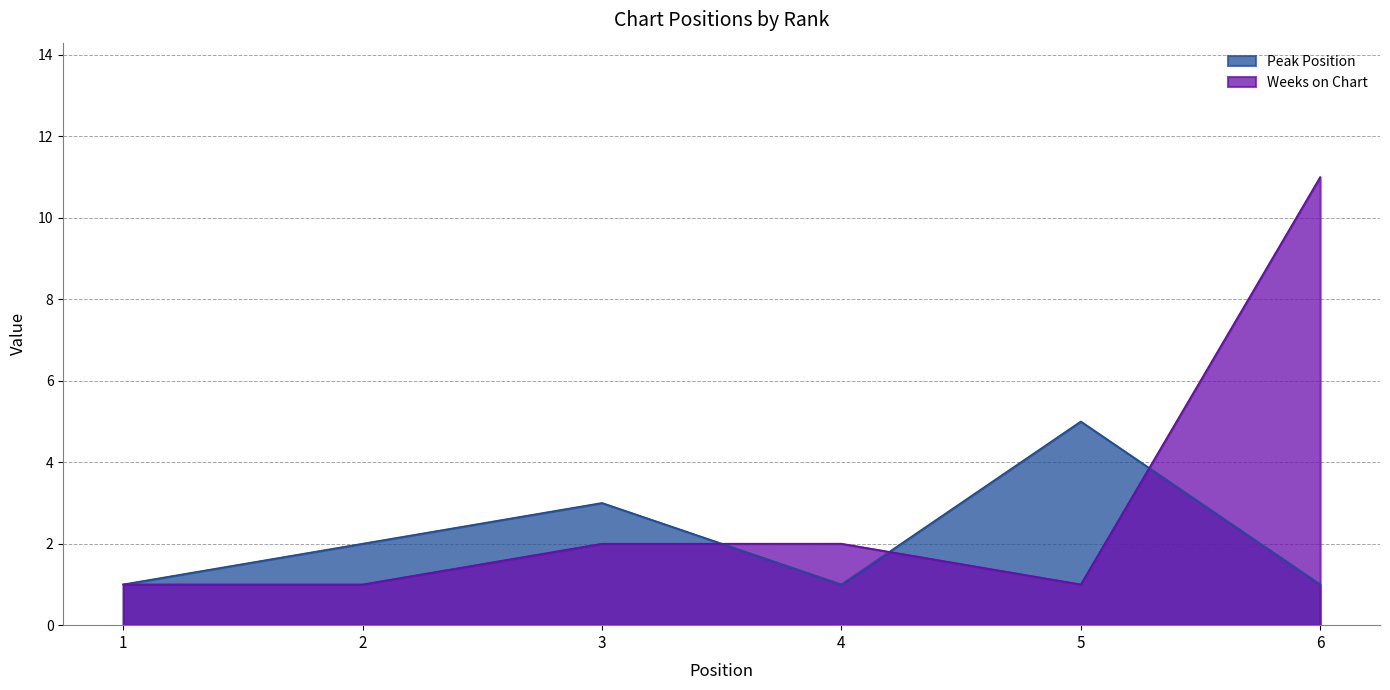

The value of Peak Position at 1 is 1. True or false?

True